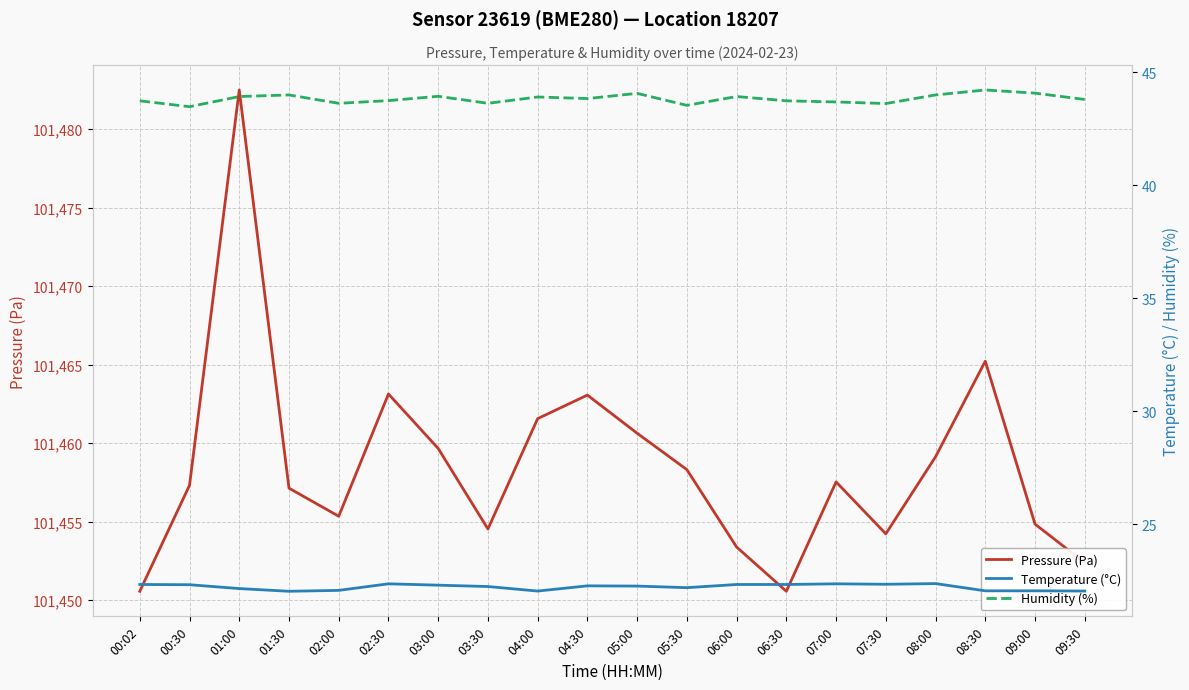

What is the sum of the Temperature (°C) values at 05:30 and 02:00?

44.3